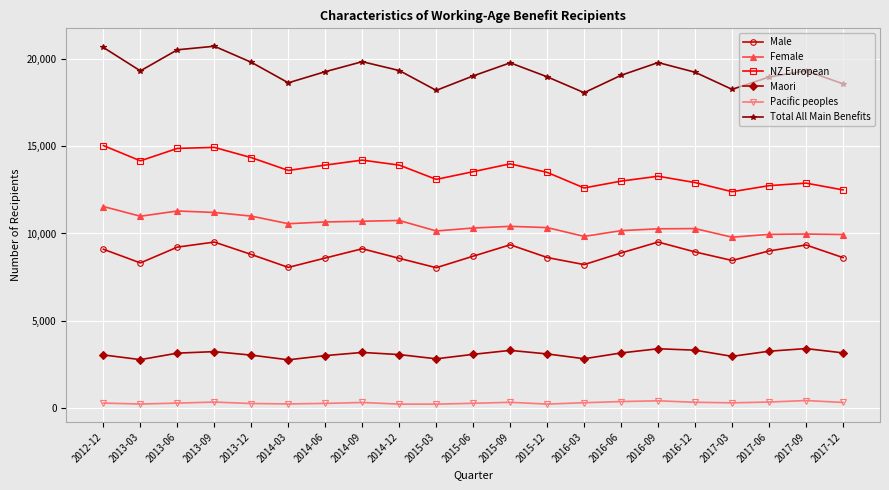

What is the minimum value for NZ European?

12389